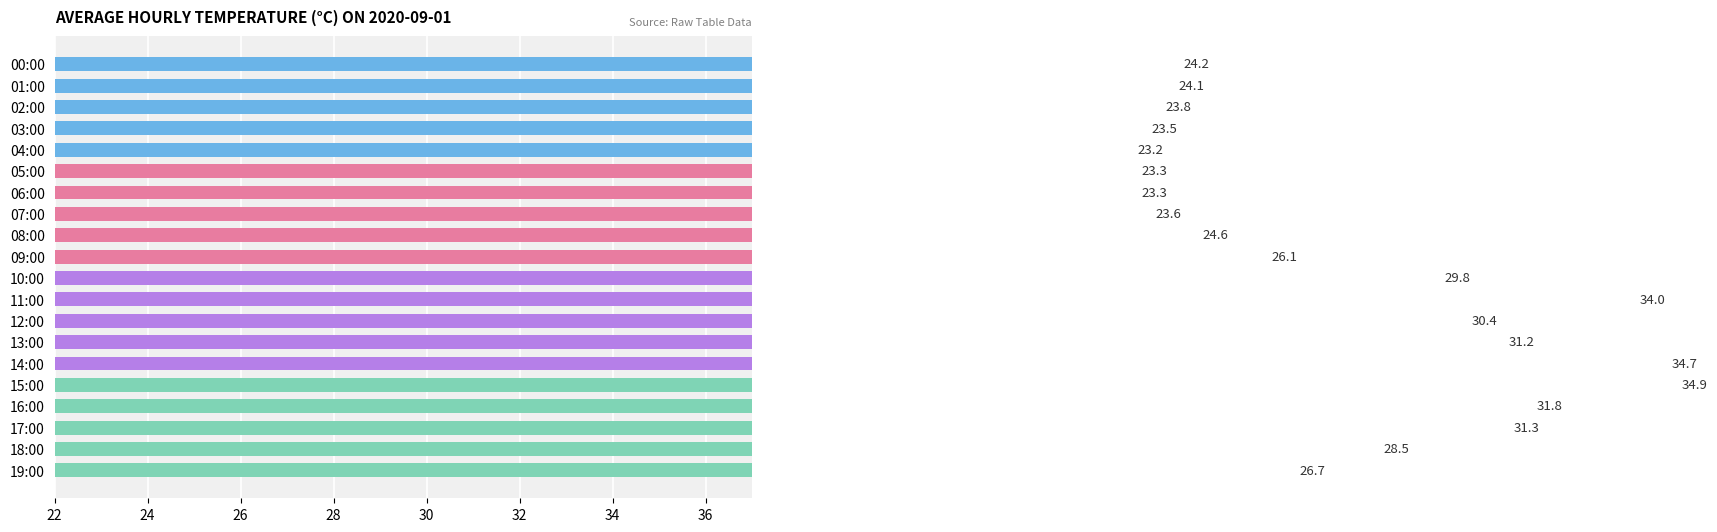

Between 07:00 and 14:00, which is larger?

14:00